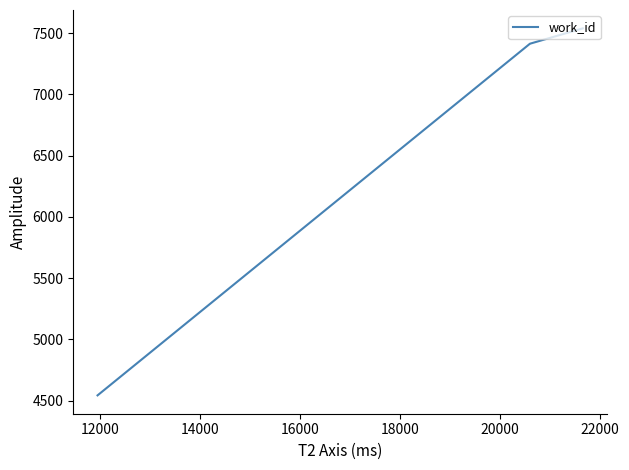

What is the maximum value shown in the chart?

7538